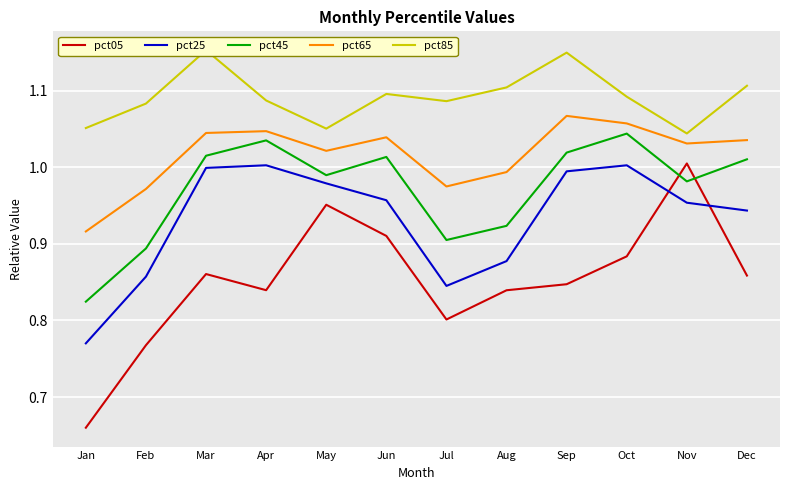

What is the difference between the maximum and minimum values in the pct45 series?

0.2